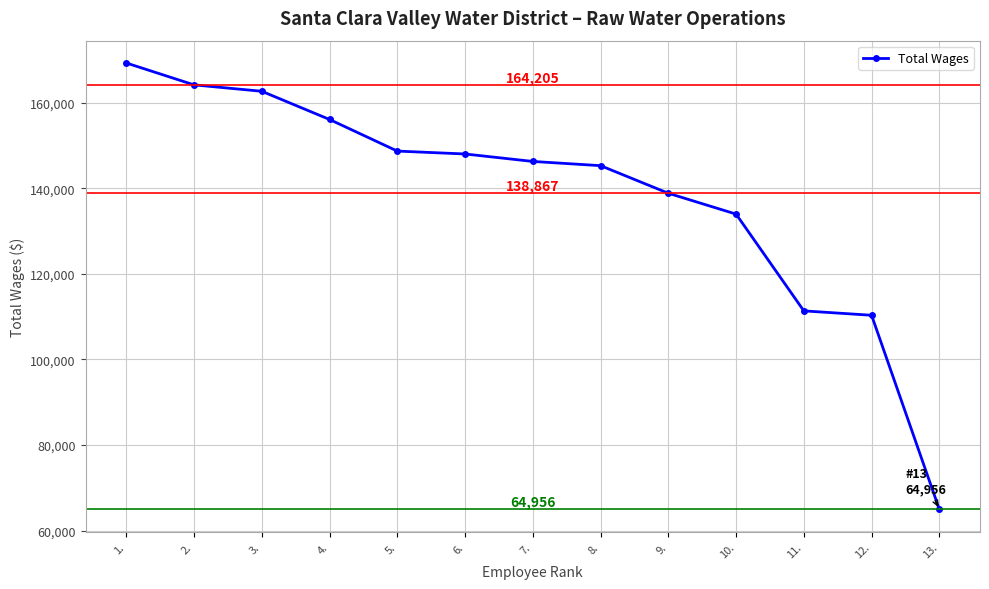

What is the ratio of the value at 8. to the value at 12.?

1.3